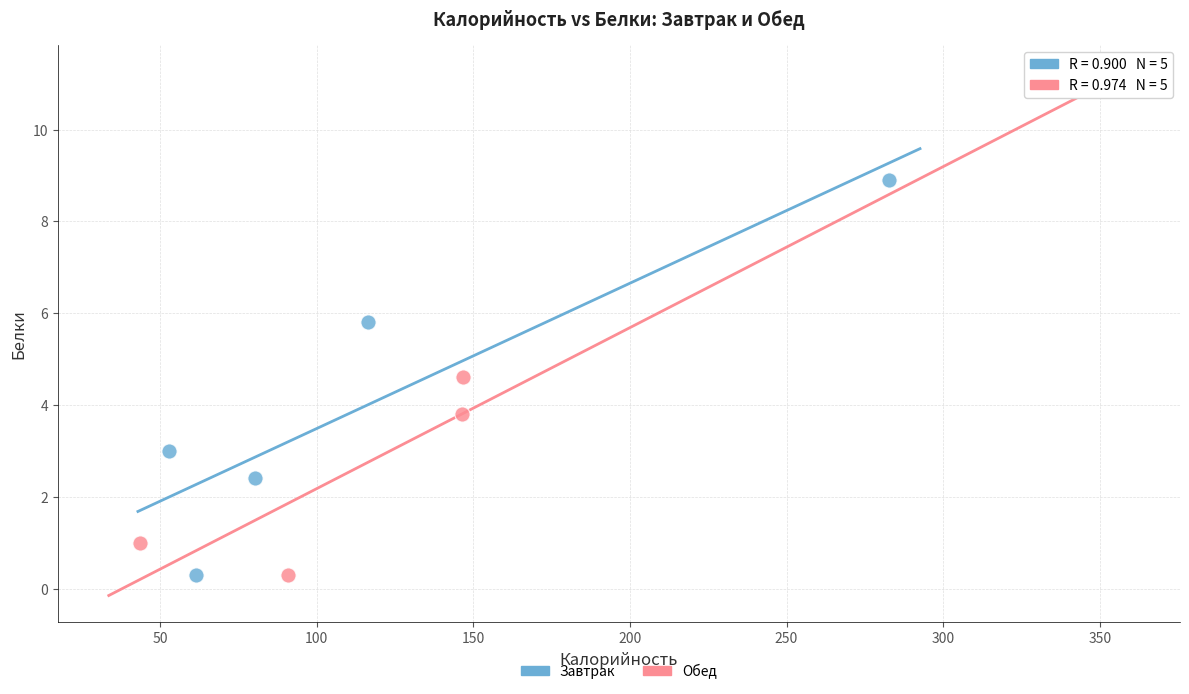

Which series has the largest Y range (max minus min)?

Обед